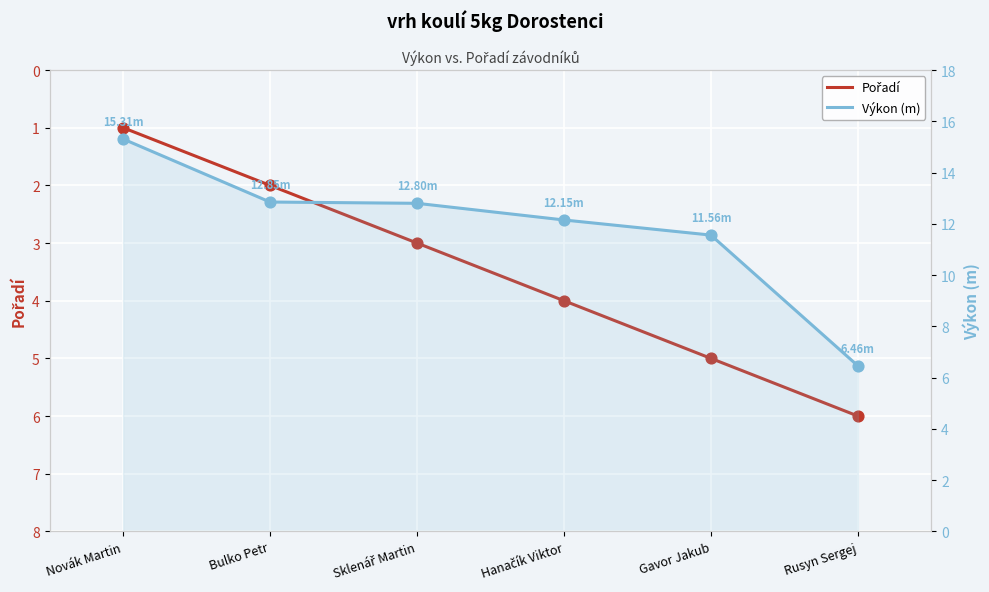

Which series reaches the maximum Y coordinate?

Výkon (m)